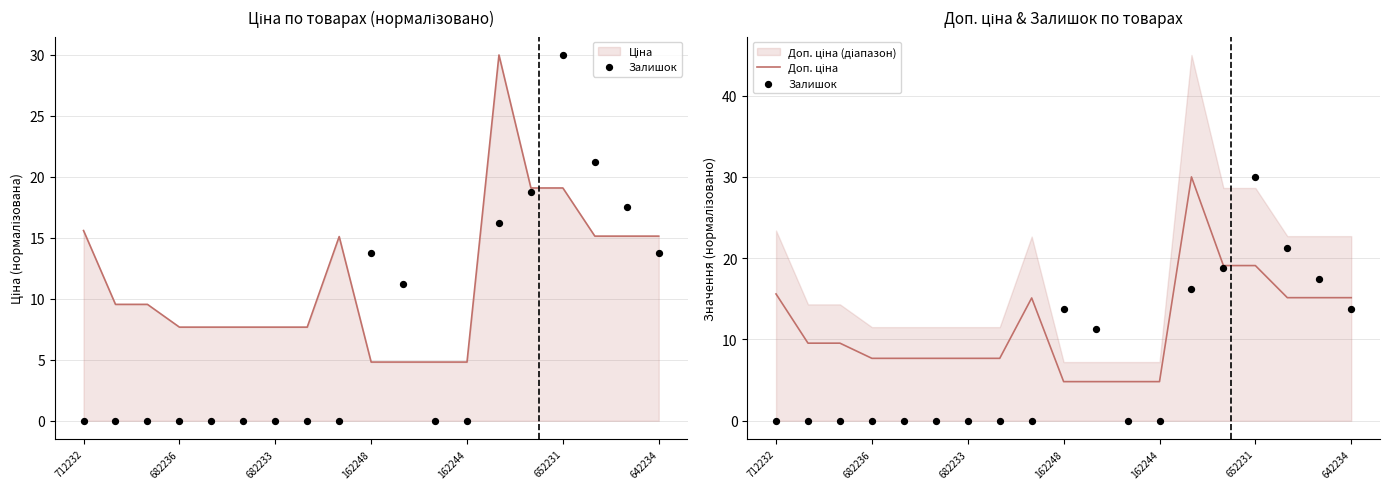

At which category is the sum across all series the highest?

652231